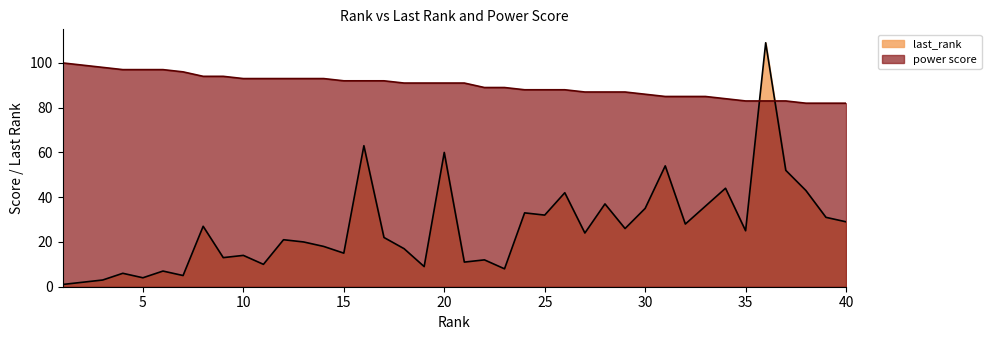

What is the value of the last_rank point at the 8th from the left?

27